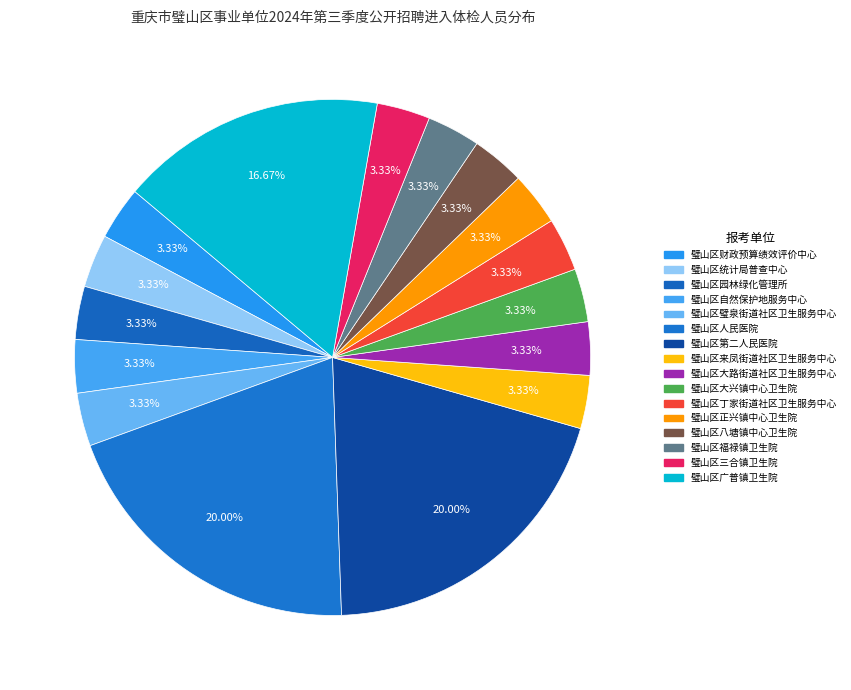

Count the number of slices in the pie.

16